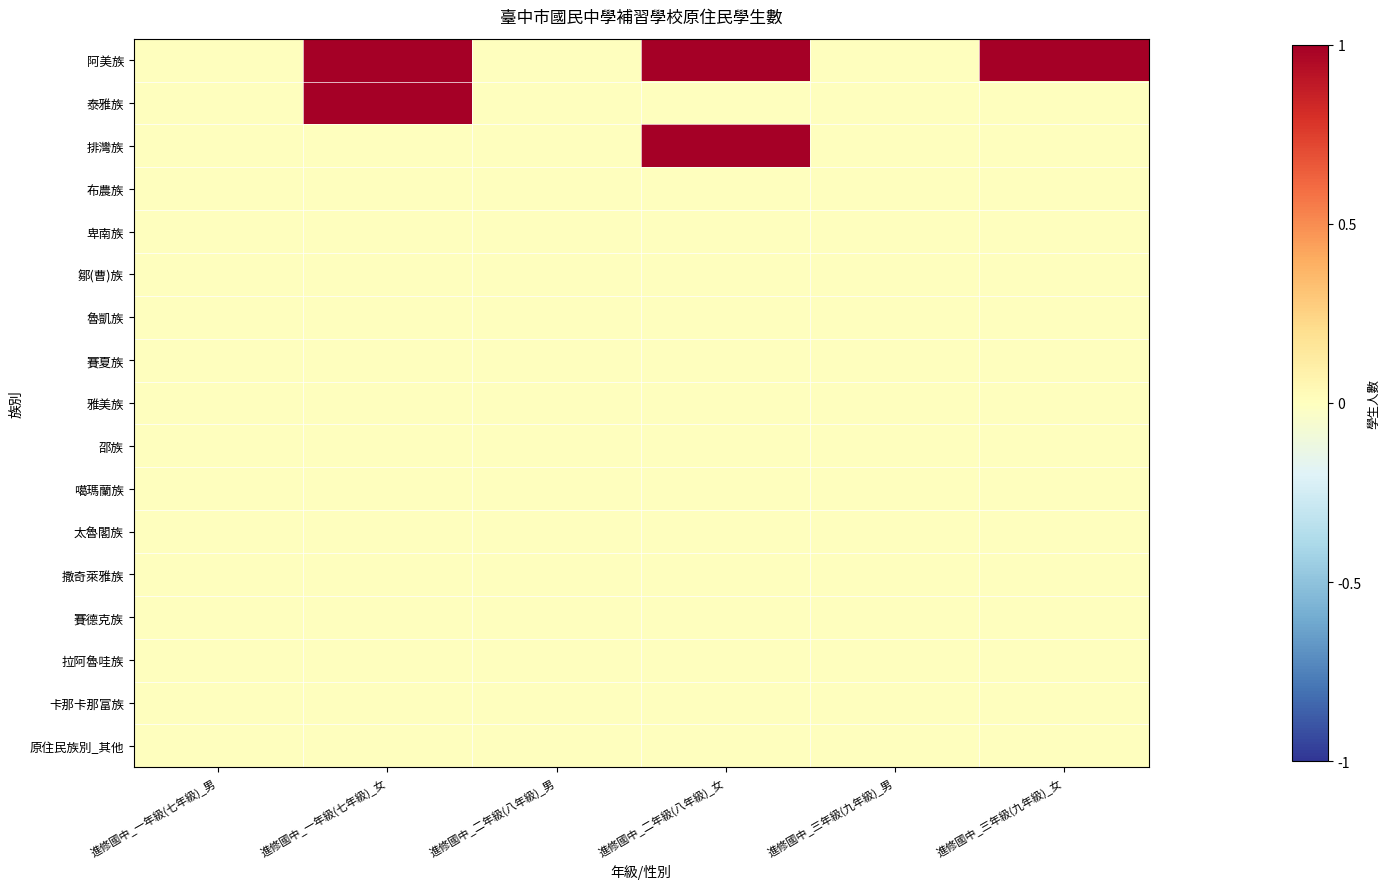

Which has a higher value, 進修國中_三年級(九年級)_女 or 進修國中_三年級(九年級)_男?

進修國中_三年級(九年級)_女